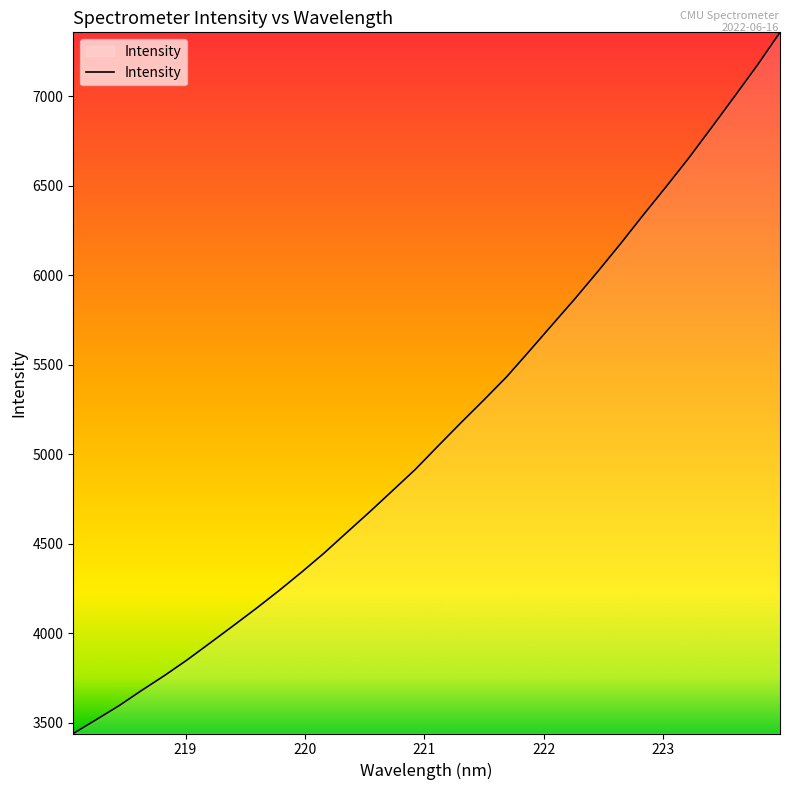

What is the smallest value displayed?

3440.6